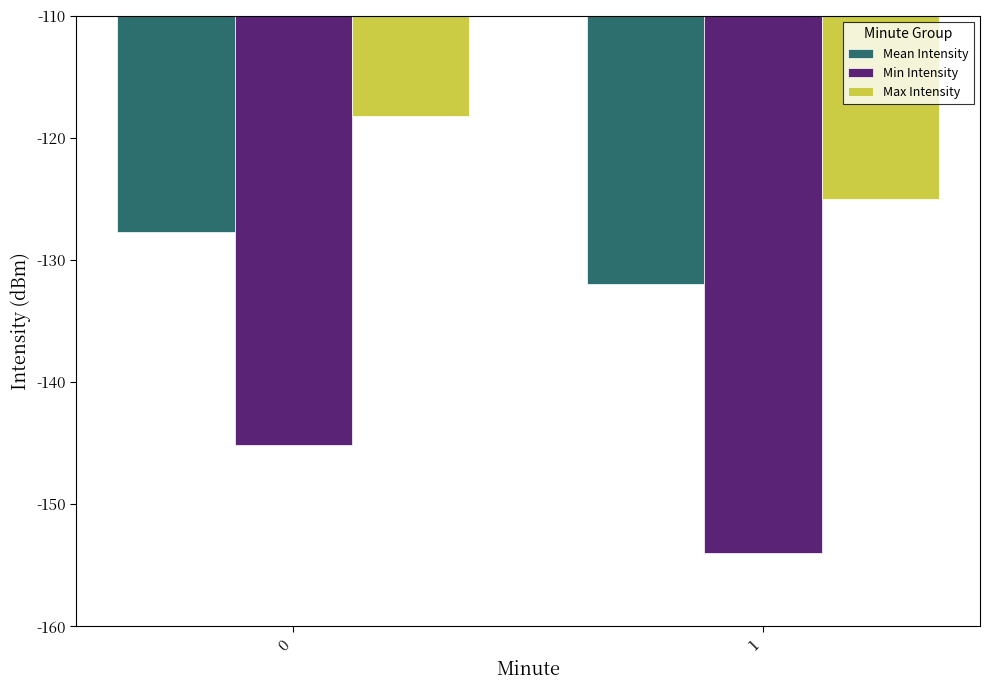

Reading left to right, list all the values displayed in this chart.

Mean Intensity: -127.7	-131.9
Min Intensity: -145.2	-154.0
Max Intensity: -118.2	-125.0